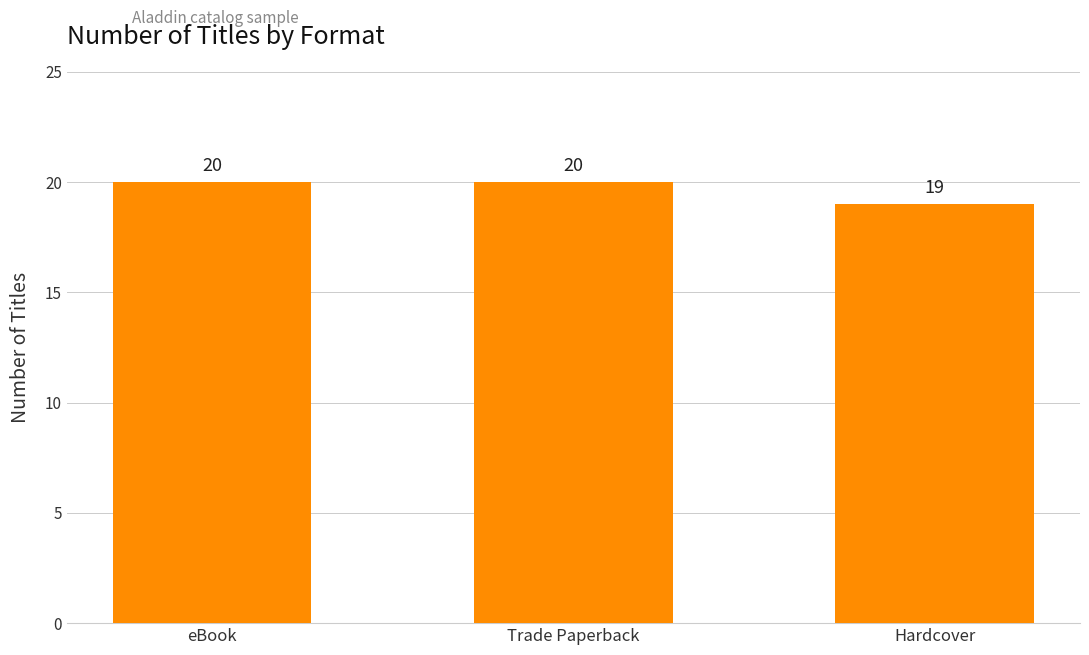

What is the label of the 1st bar from the left?

eBook